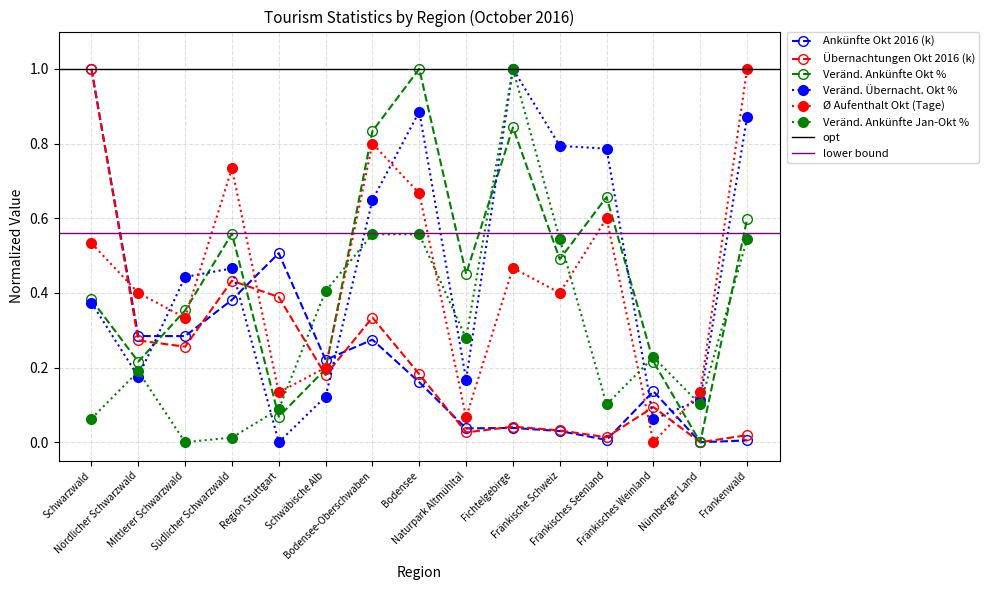

Which category has the lowest value across all series?

Nürnberger Land